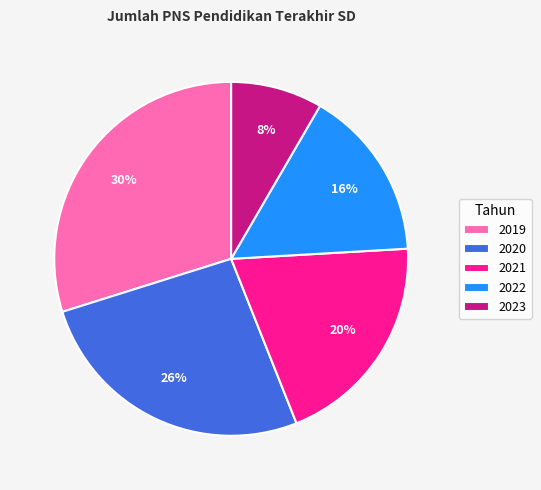

Combined, do 2021 and 2023 account for over 50%?

No